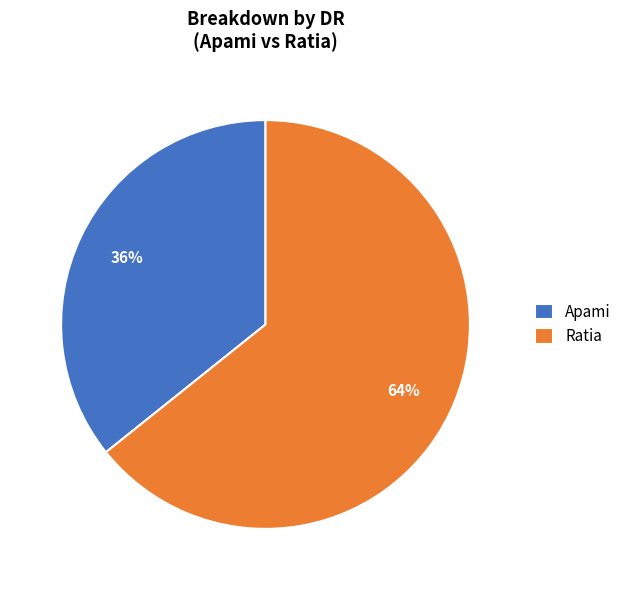

Is the sum of Ratia and Apami greater than half?

Yes